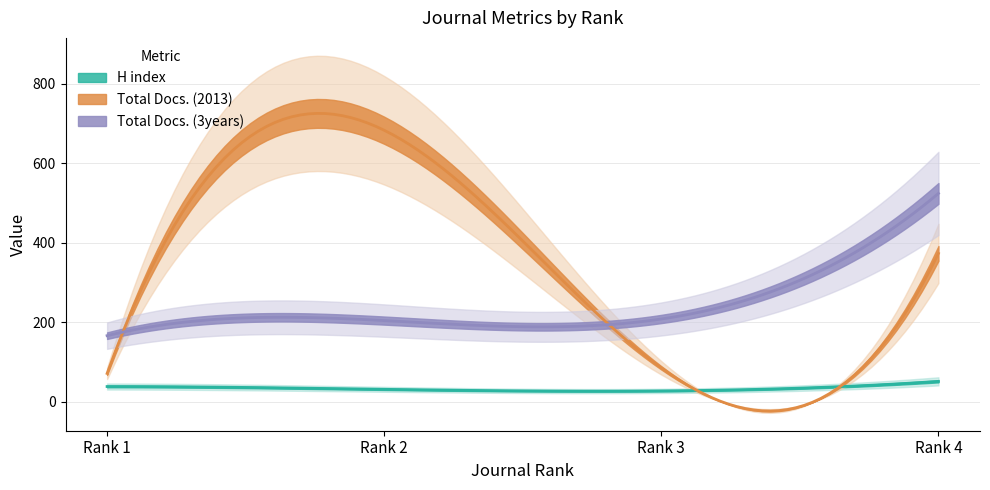

Which has a higher value, Rank 3 or Rank 2?

Rank 2